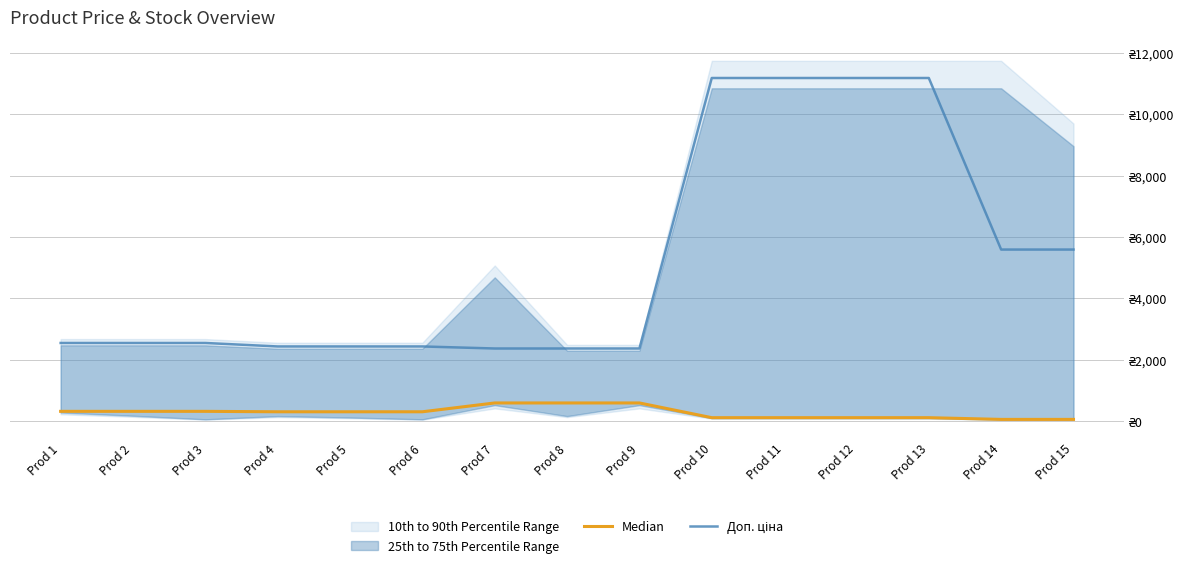

What is the average value of the Доп. ціна series?

5196.5